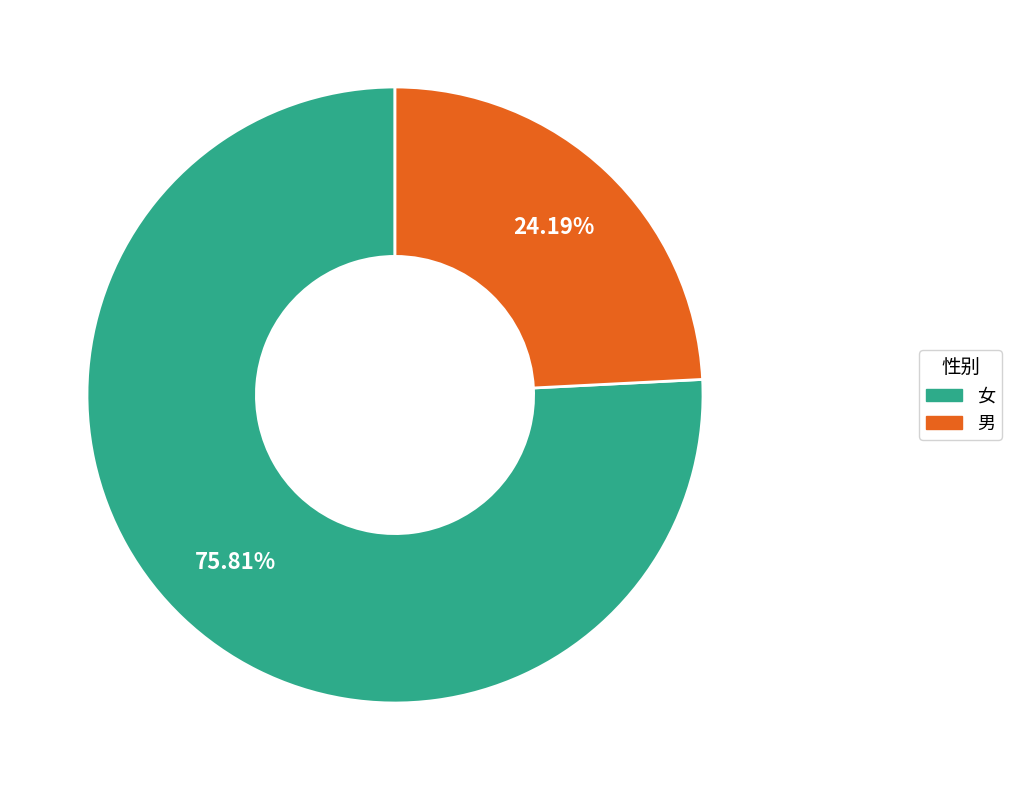

Rank the categories by value from highest to lowest.

女, 男